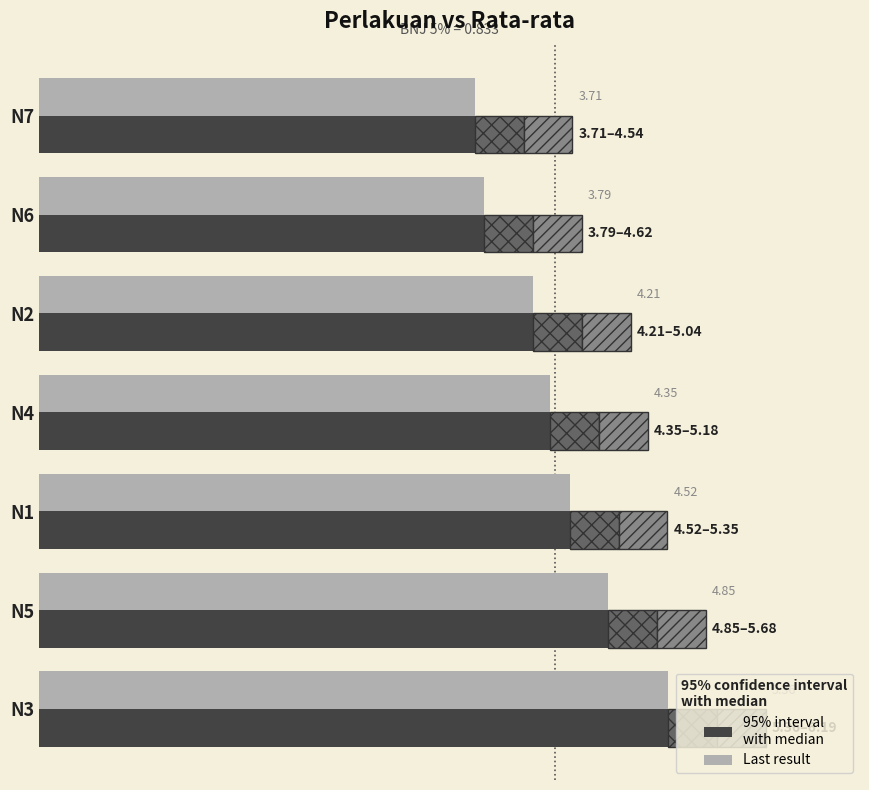

What is the value of the BNJ 5% (upper) bar at the 7th from the left?

0.4